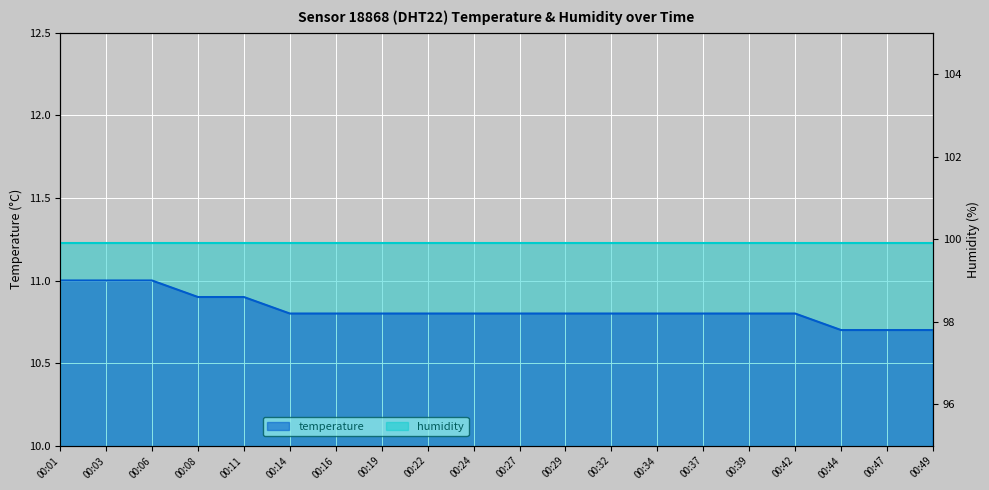

Reading left to right, list all the values displayed in this chart.

00:01=11.0	00:03=11.0	00:06=11.0	00:08=10.9	00:11=10.9	00:14=10.8	00:16=10.8	00:19=10.8	00:22=10.8	00:24=10.8	00:27=10.8	00:29=10.8	00:32=10.8	00:34=10.8	00:37=10.8	00:39=10.8	00:42=10.8	00:44=10.7	00:47=10.7	00:49=10.7